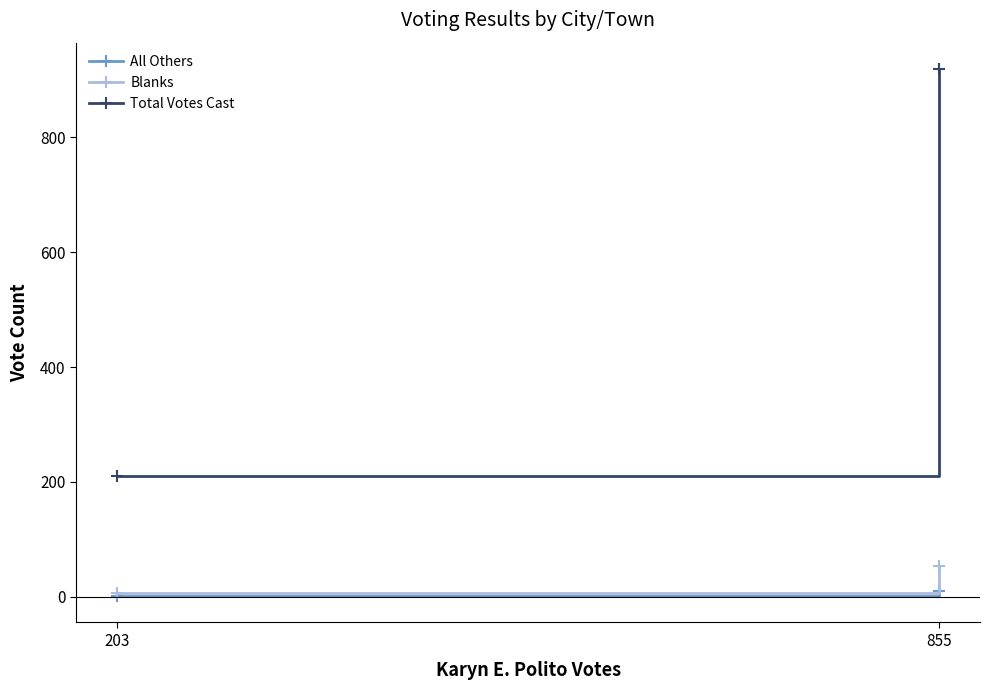

Which series has the largest total across all categories?

Total Votes Cast